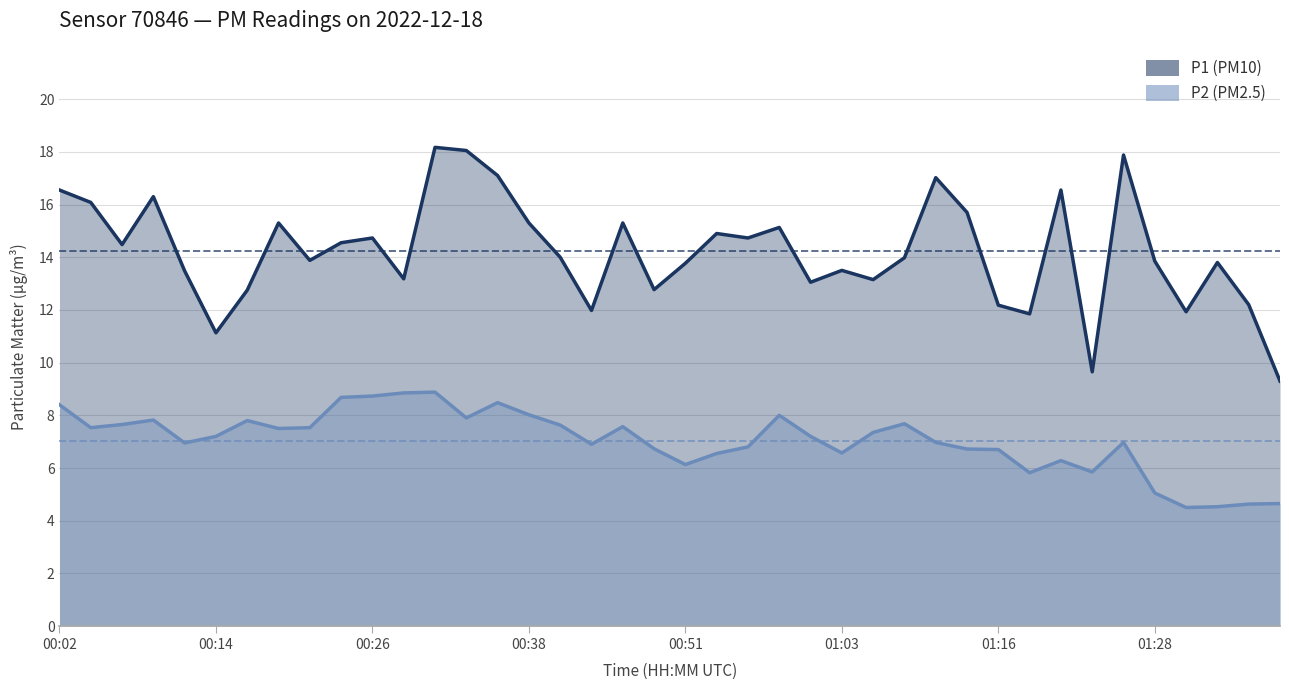

What position from the right is 14?

26